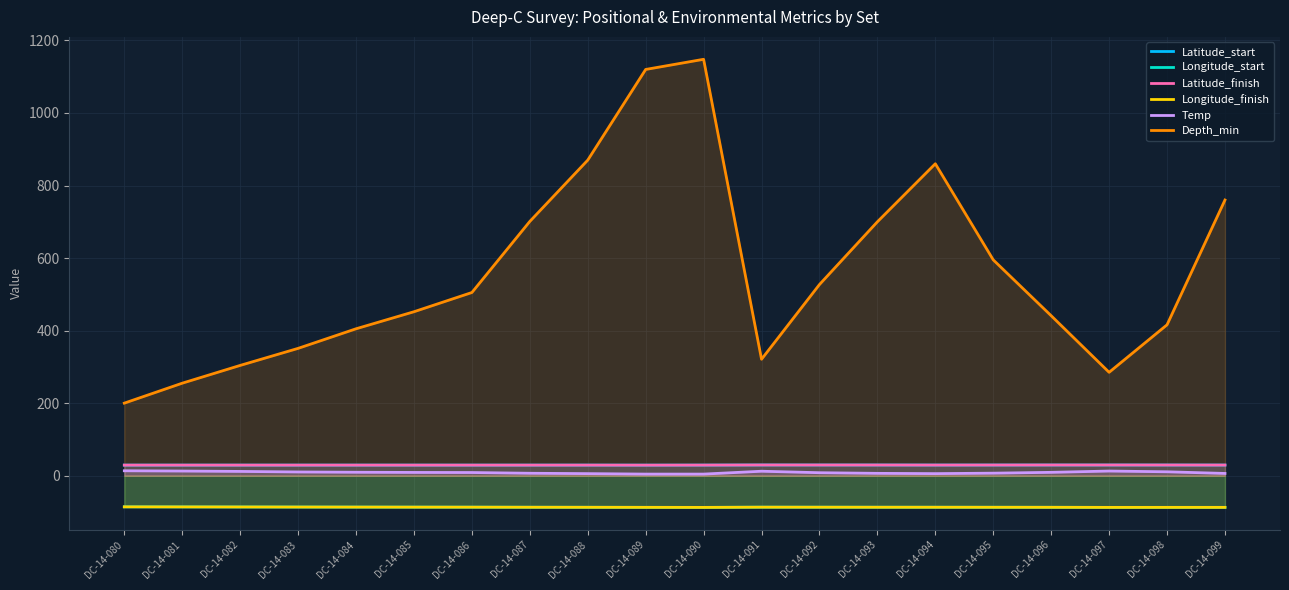

The value of Longitude_finish at DC-14-087 is -87.0. True or false?

True